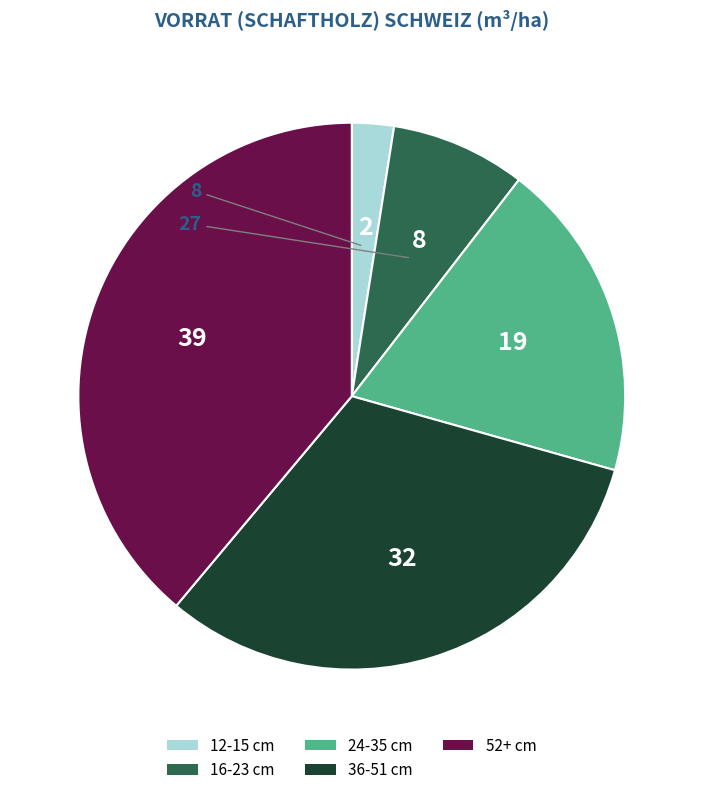

Rank the categories by value from highest to lowest.

52+ cm, 36-51 cm, 24-35 cm, 16-23 cm, 12-15 cm